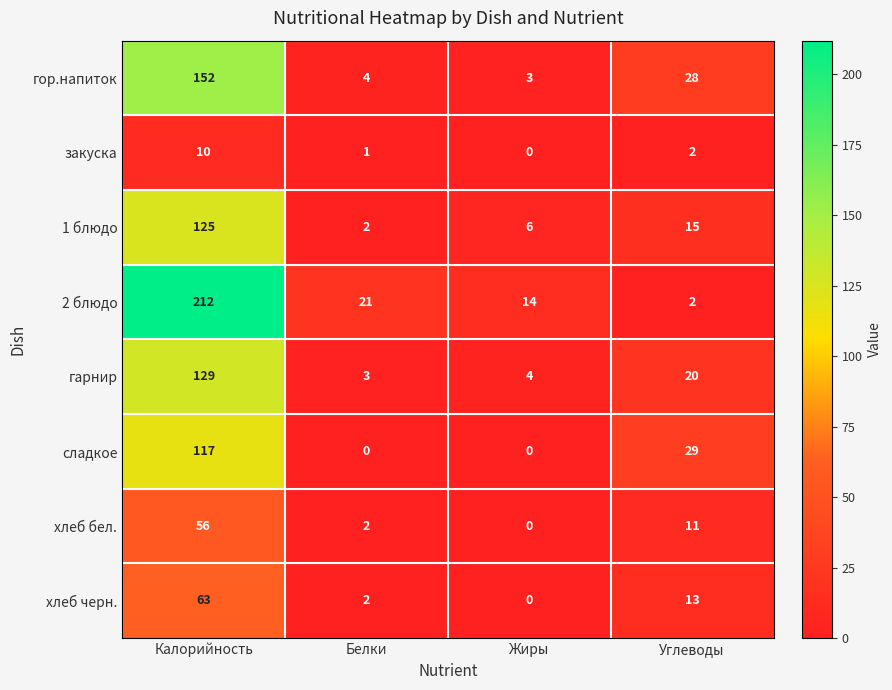

Which label corresponds to the largest value in the chart?

Калорийность